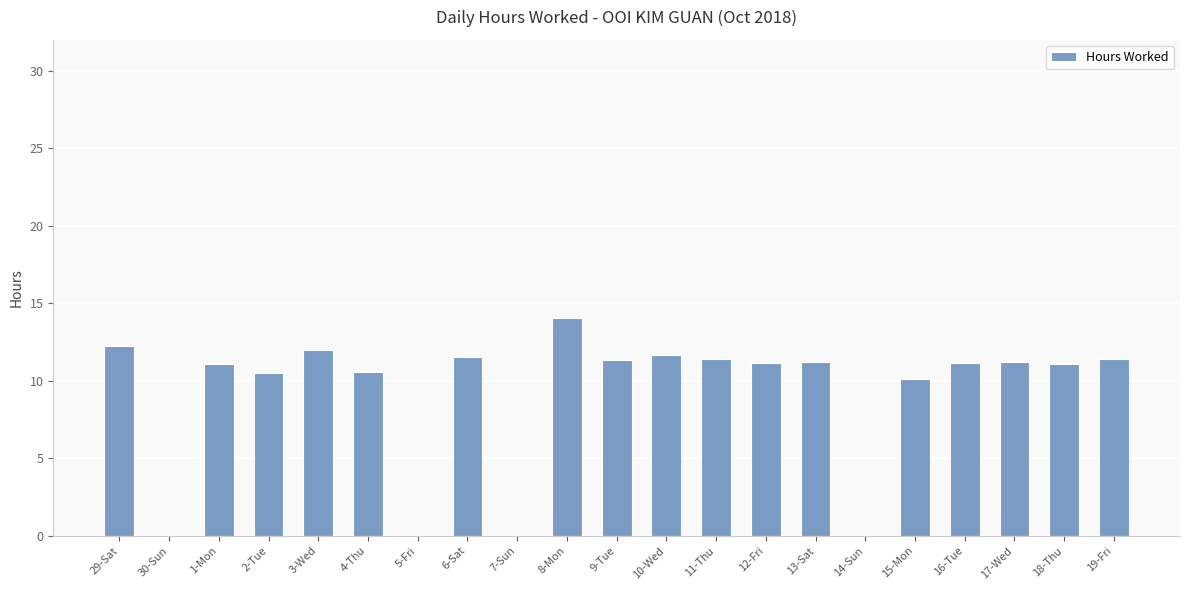

What is the sum of all values?

193.6